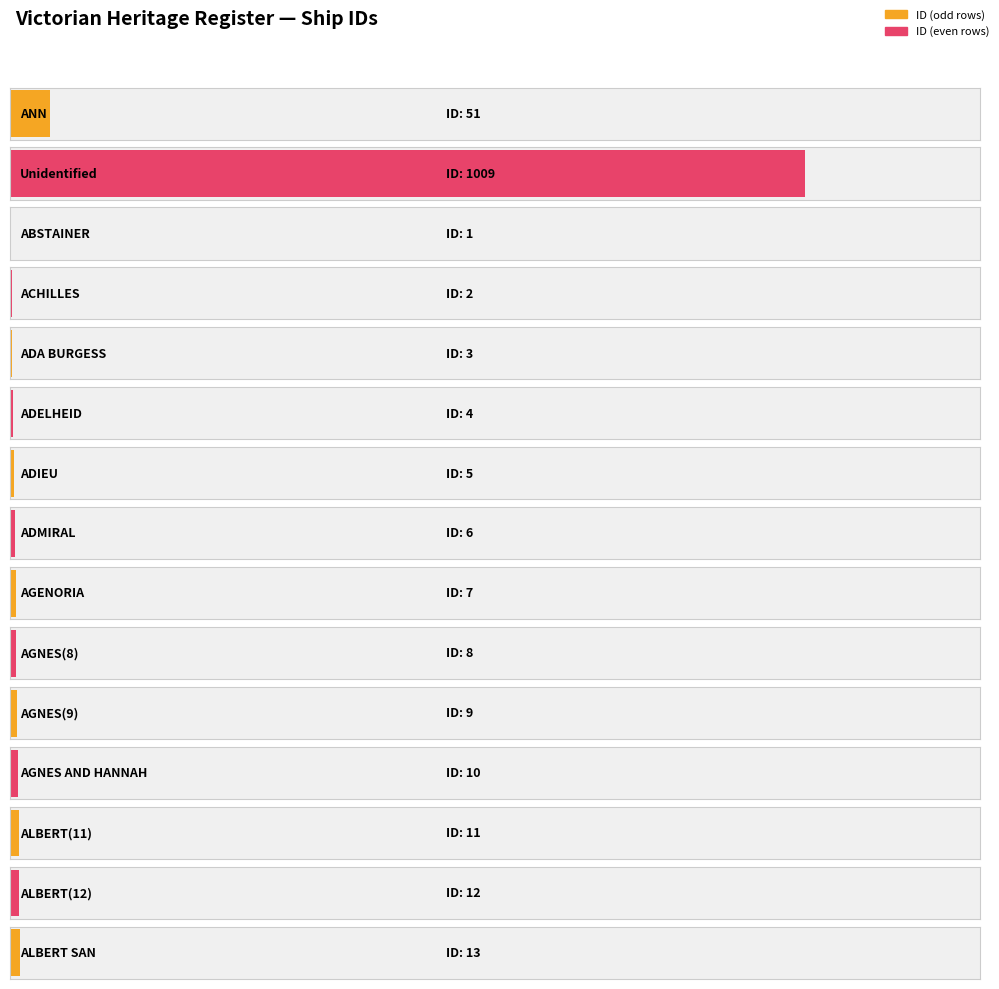

What is the value of the 18th bar from the left?

16